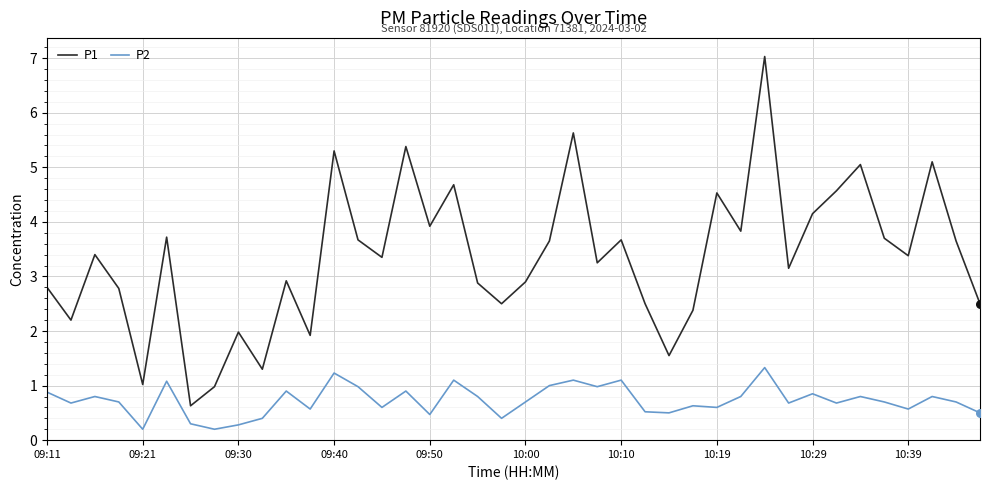

What are all the series names shown in the legend?

P1, P2